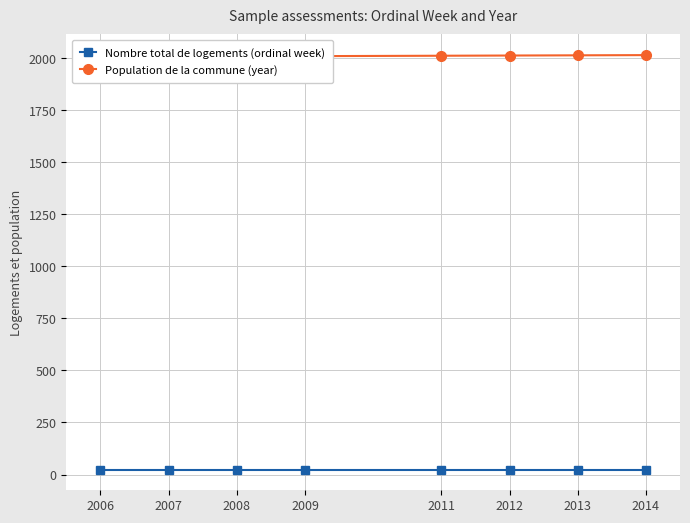

What is the maximum value shown in the chart?

2014